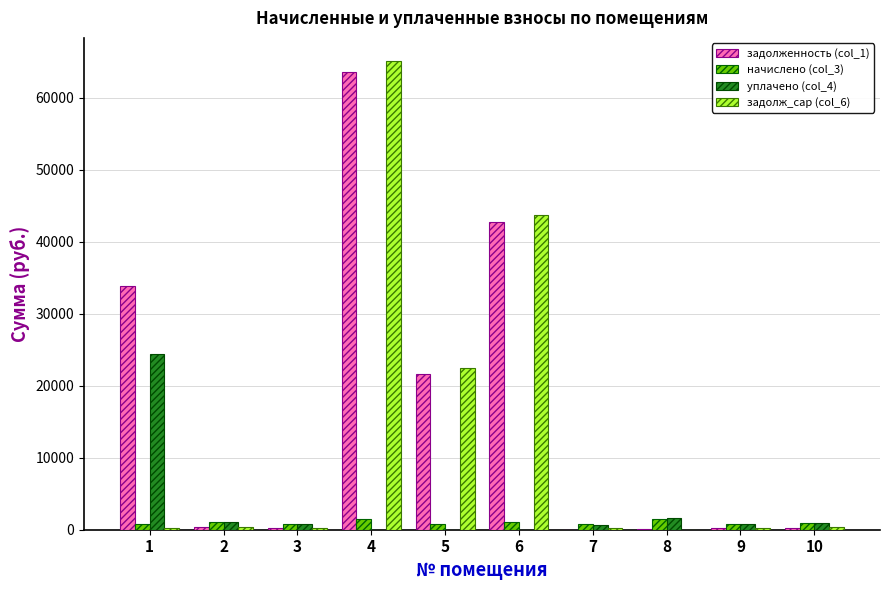

What are all the series names shown in the legend?

задолженность (col_1), начислено (col_3), уплачено (col_4), задолж_cap (col_6)